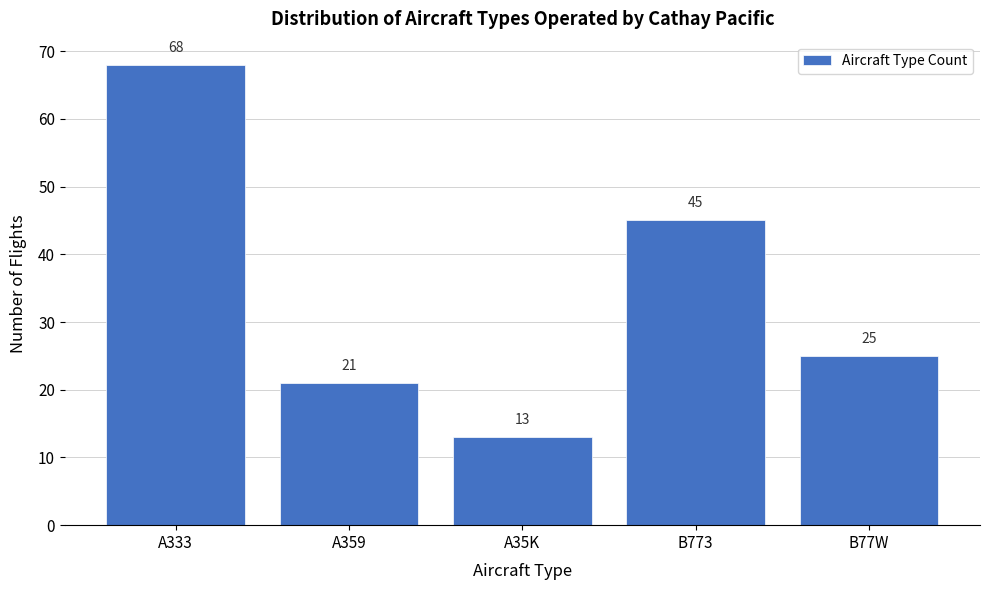

Reading right to left, what are all the values shown in this chart?

B77W=25	B773=45	A35K=13	A359=21	A333=68